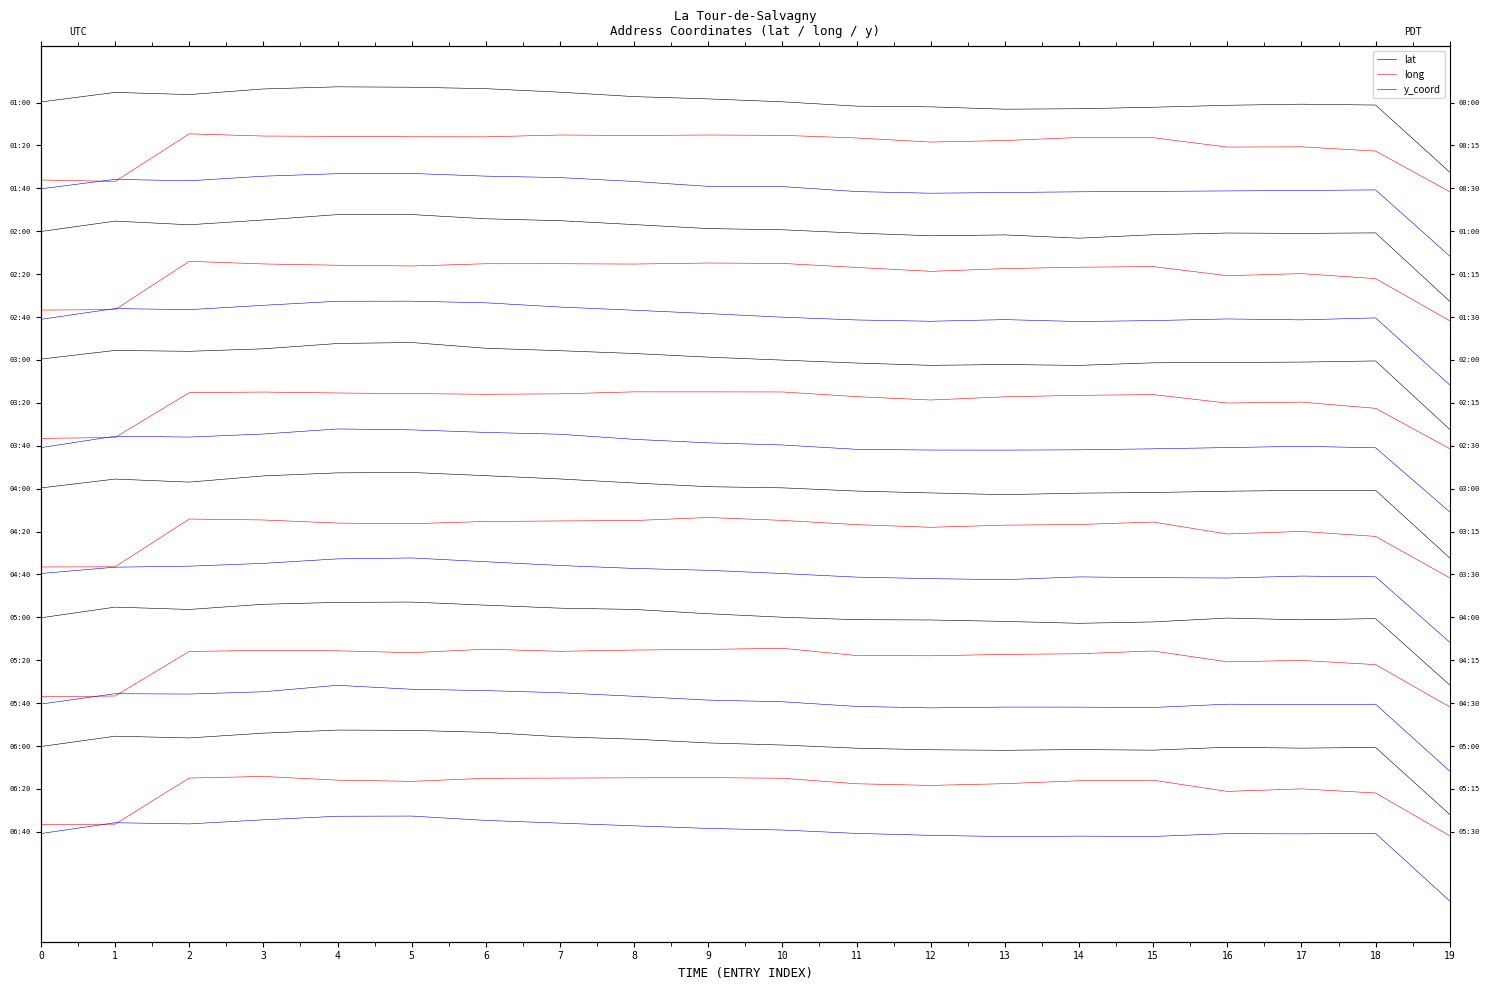

What is the value of the y_coord point at the 11th from the left?

-2.0